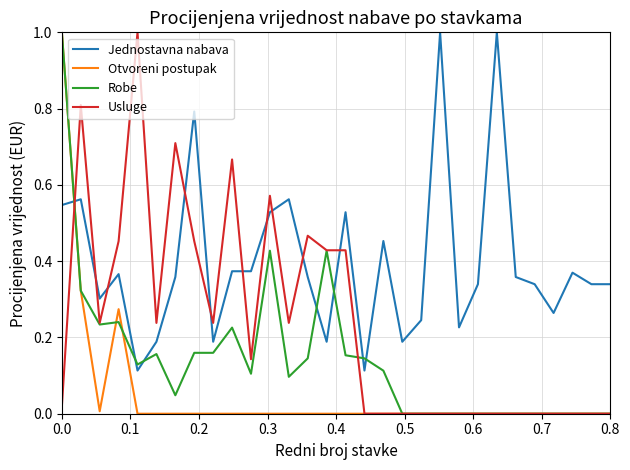

Which series has the largest total across all categories?

Jednostavna nabava